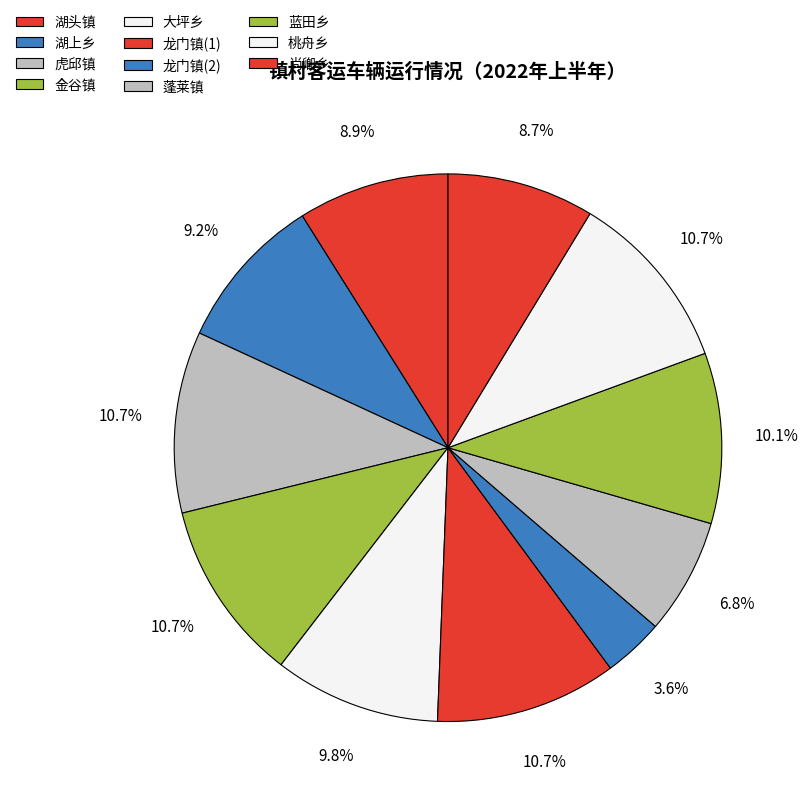

To the nearest percent, what is the difference between the 龙门镇(1) and 蓝田乡 slice percentages?

1%